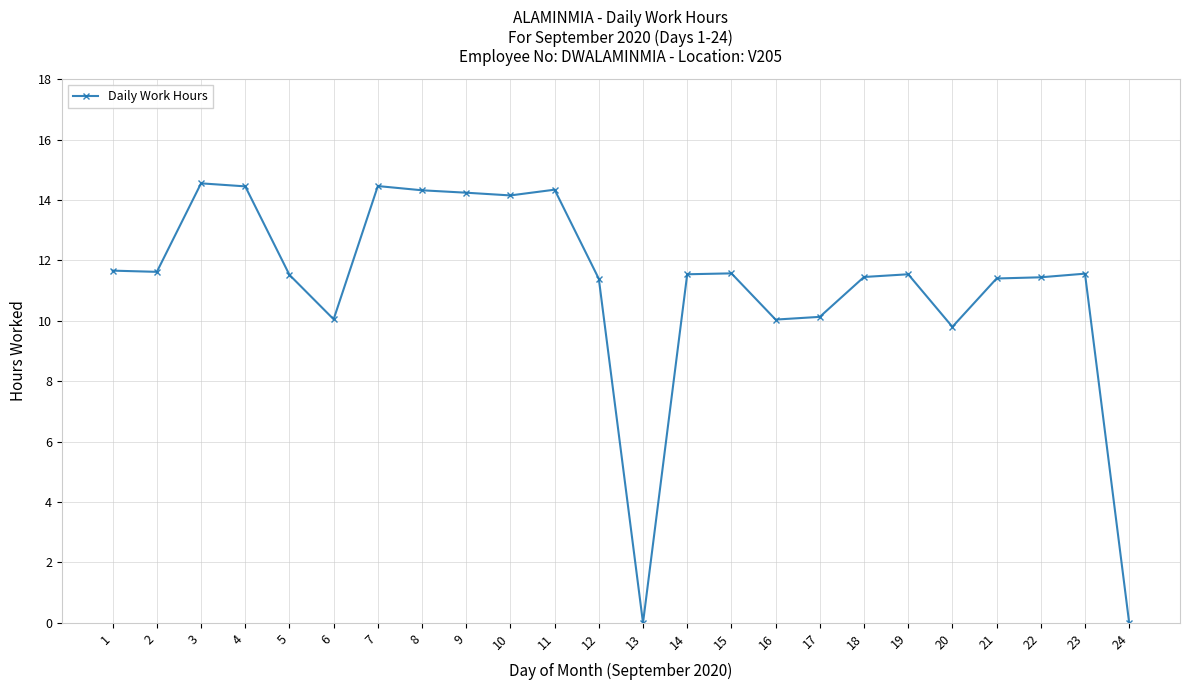

What is the sum of all values?

267.2